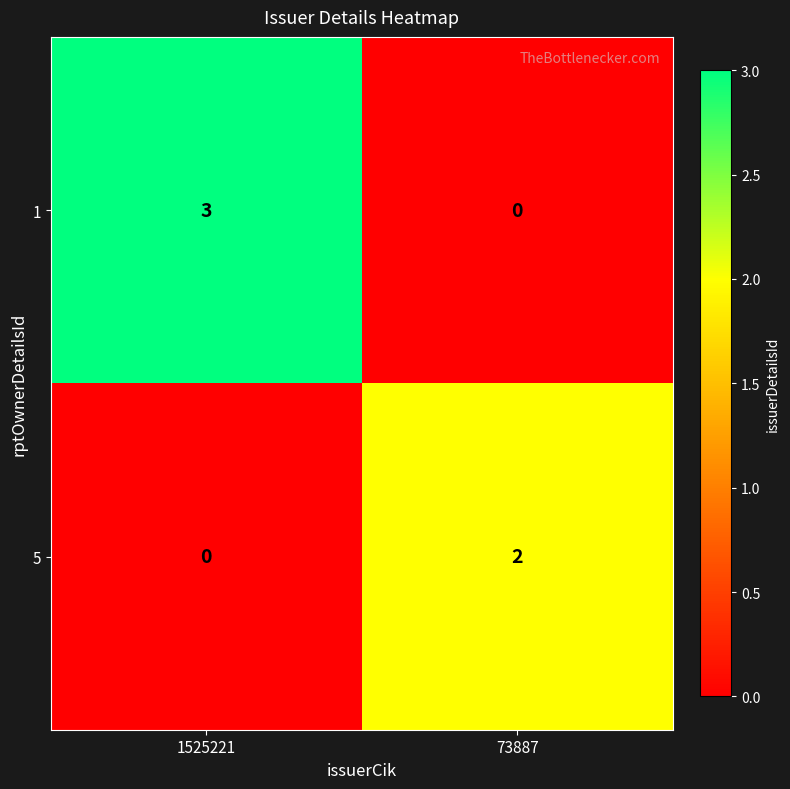

Reading left to right, extract all data points from this chart.

1: 3	0
5: 0	2